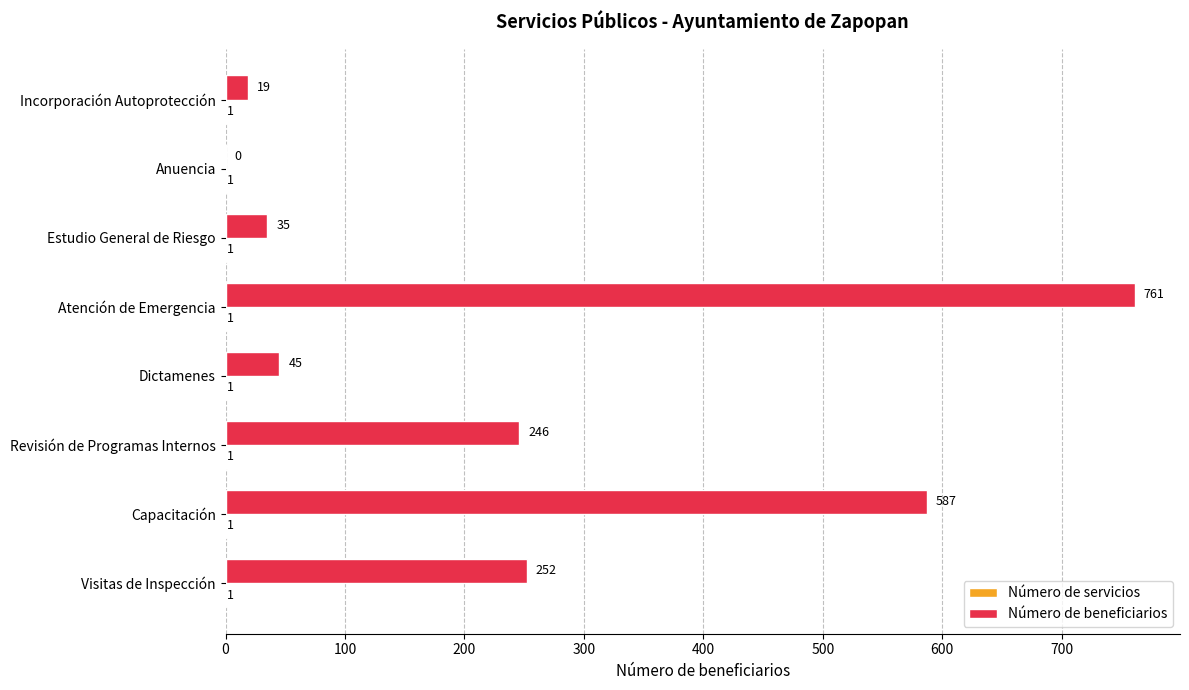

Is it true that Número de beneficiarios equals 761 at Atención de Emergencia?

True